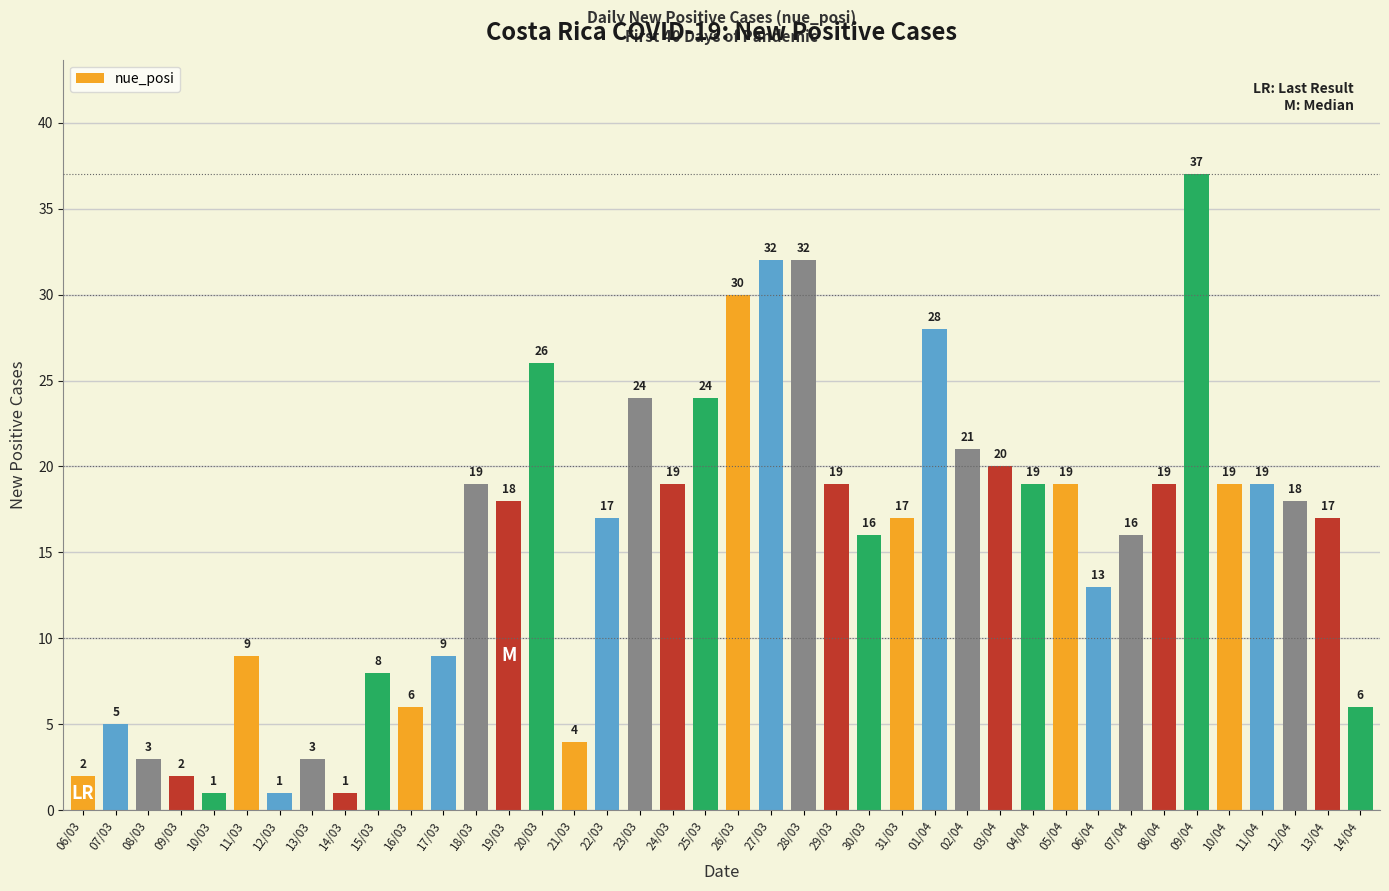

What is the label of the 10th bar from the left?

15/03